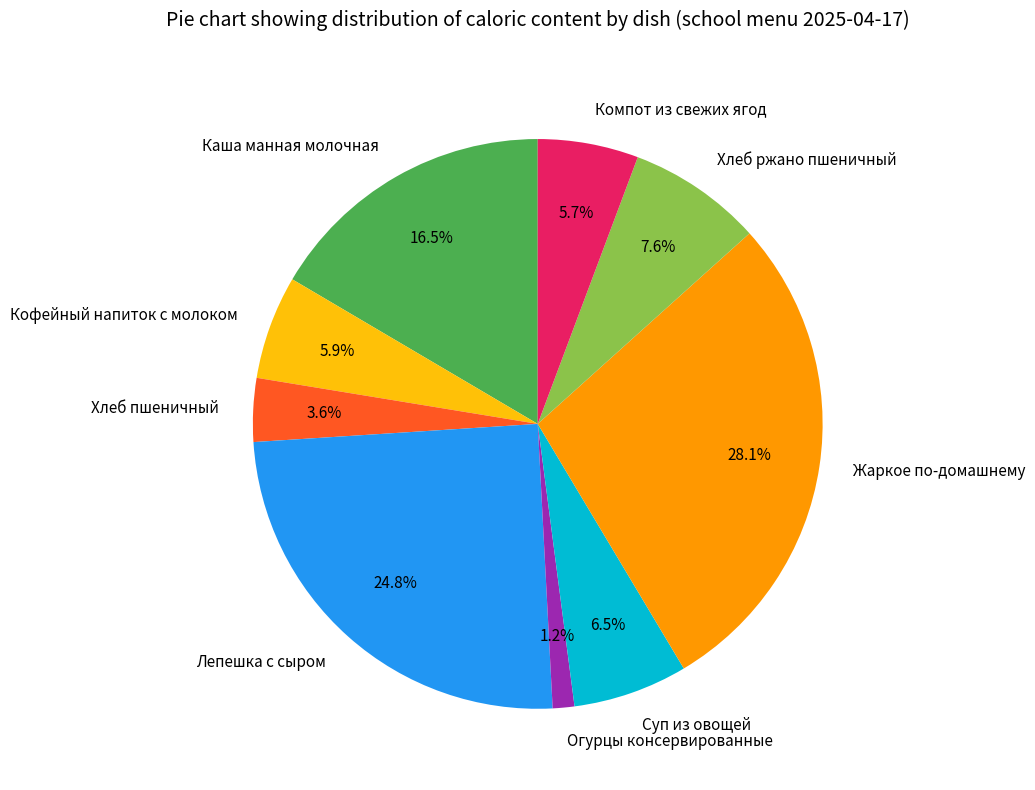

Does Огурцы консервированные represent more than half of the total?

No